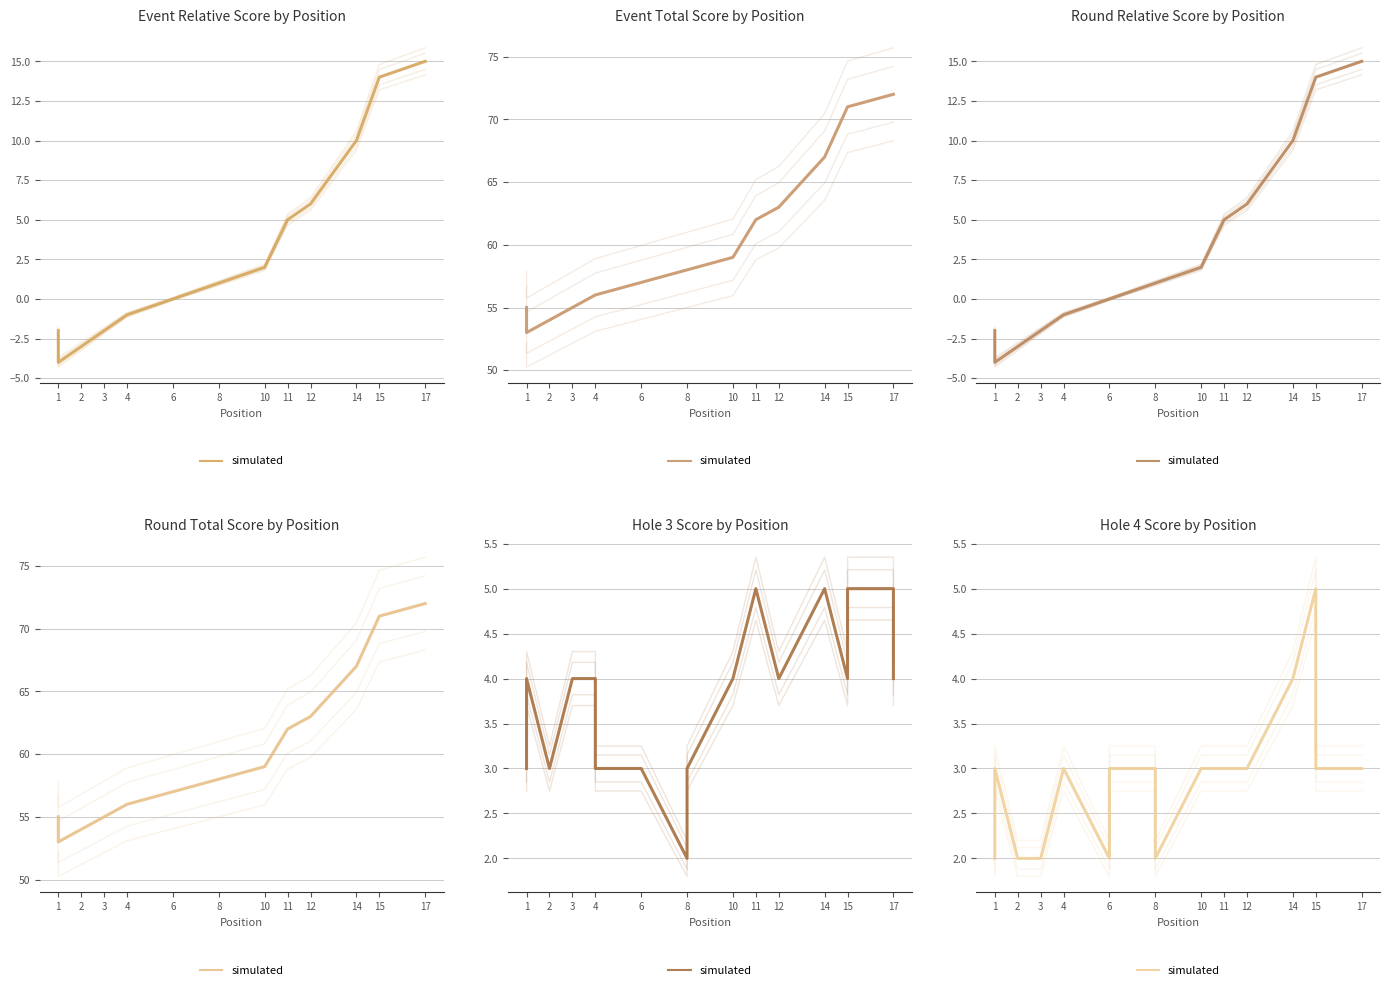

Is this an area chart (filled region under the line)?

No